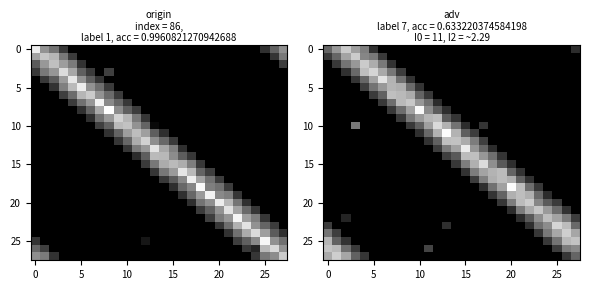

What is the difference between the highest and lowest values at 22?

0.8